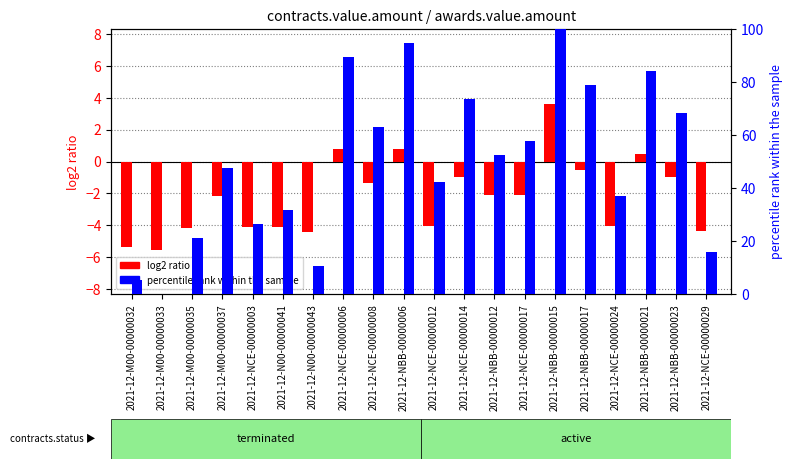

What is the label of the 11th bar from the right?

2021-12-NBB-00000006